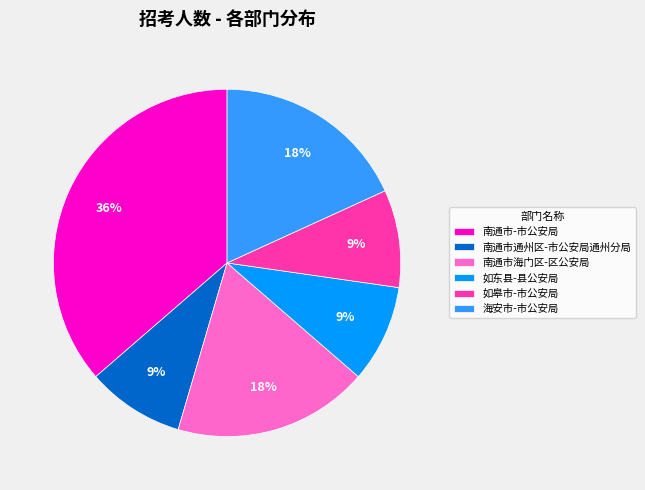

How many slices are in this pie chart?

6